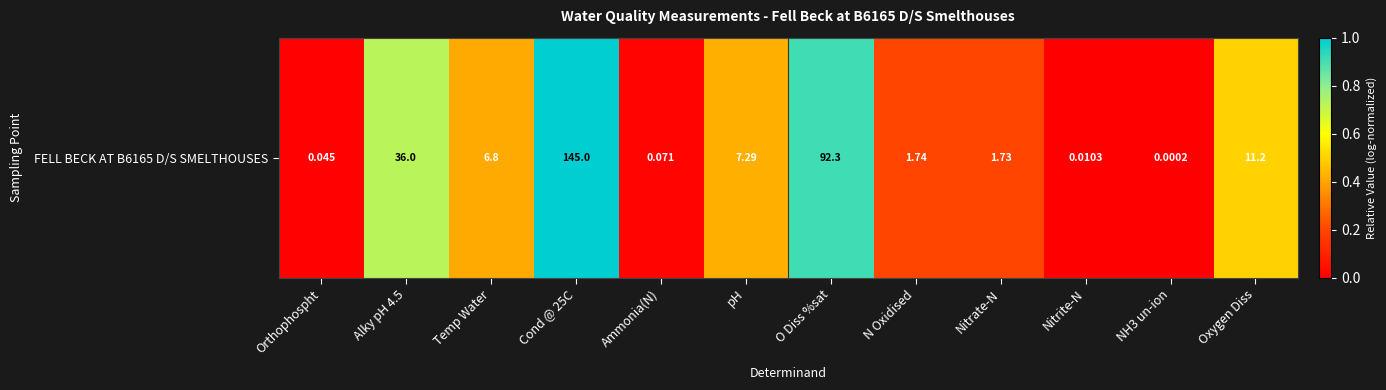

Rank the categories by value from lowest to highest.

NH3 un-ion, Nitrite-N, Orthophospht, Ammonia(N), Nitrate-N, N Oxidised, Temp Water, pH, Oxygen Diss, Alky pH 4.5, O Diss %sat, Cond @ 25C